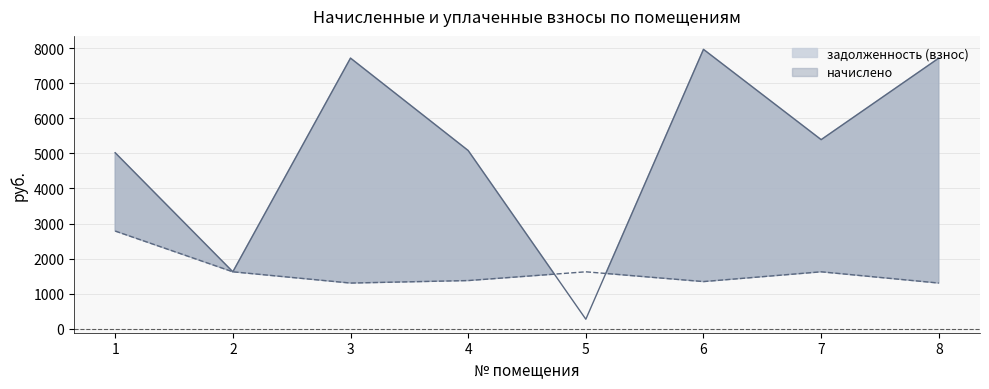

At which category is the sum across all series the highest?

6